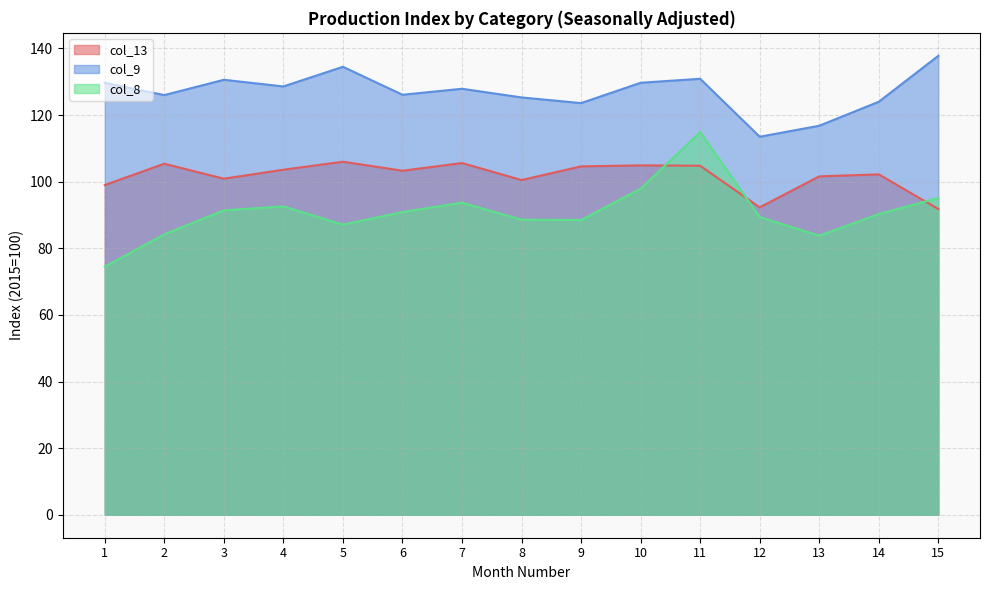

What is the total value across all series at 7?

327.2